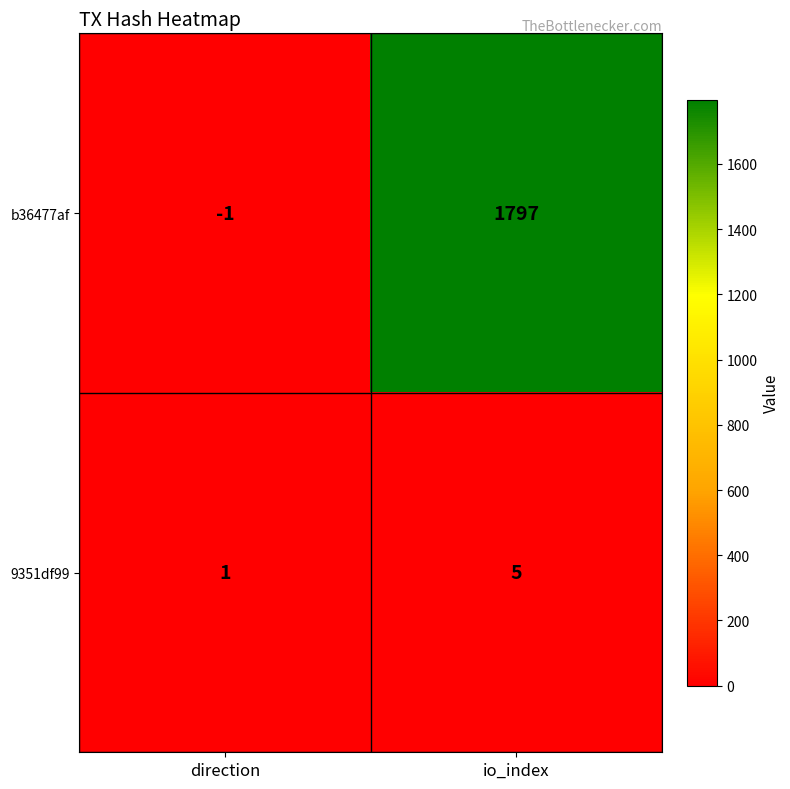

How many distinct data groups are displayed?

2